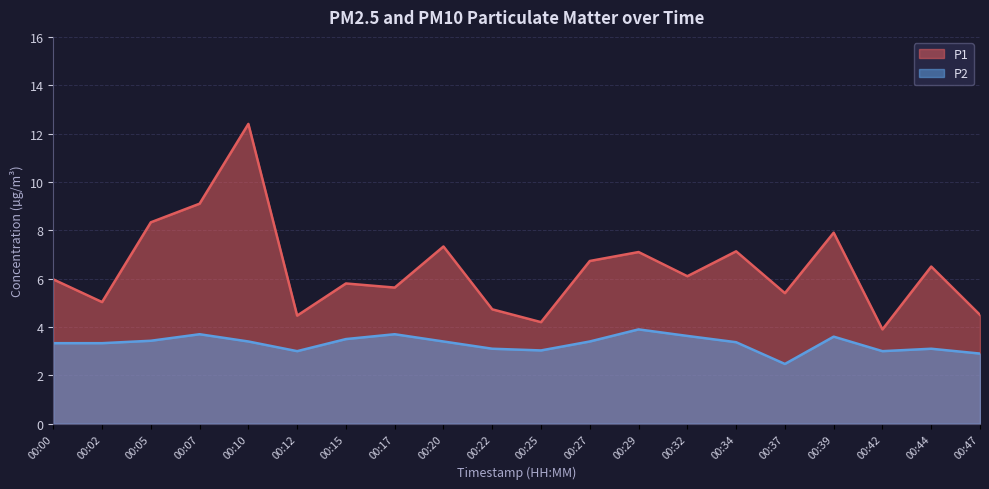

What is the spread (max minus min) of values at 00:37?

2.9